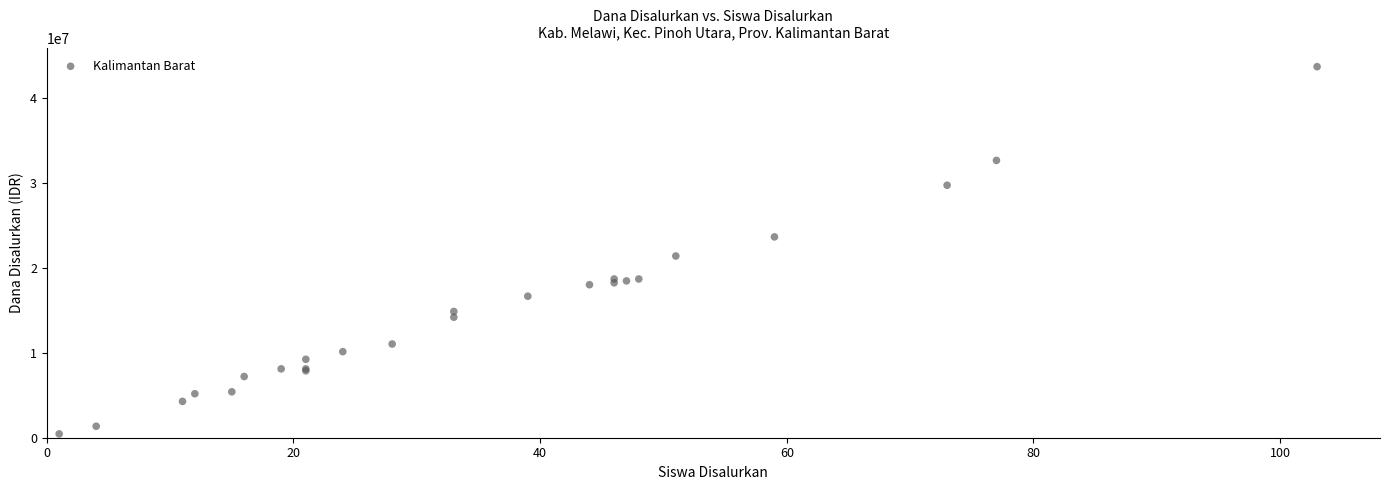

What Y value in the scatter plot is closest to 22050000?

21375000